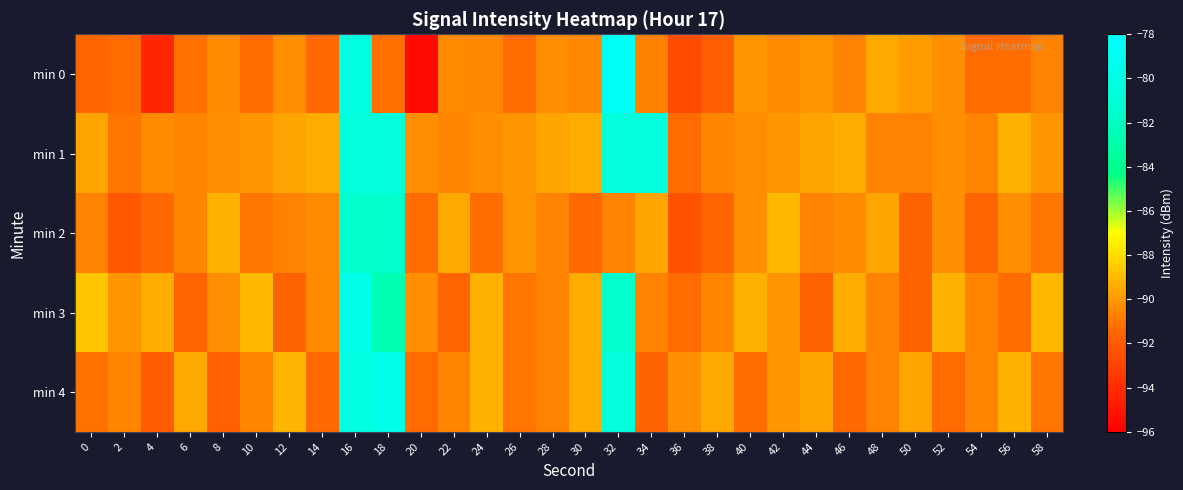

Which series has the largest total across all categories?

min 1